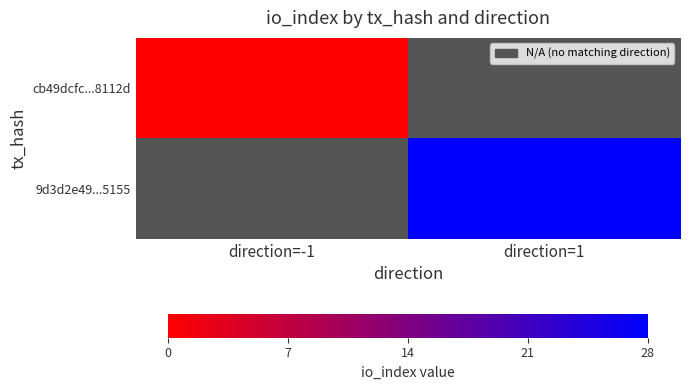

At which category does the chart reach its minimum across all series?

direction=-1